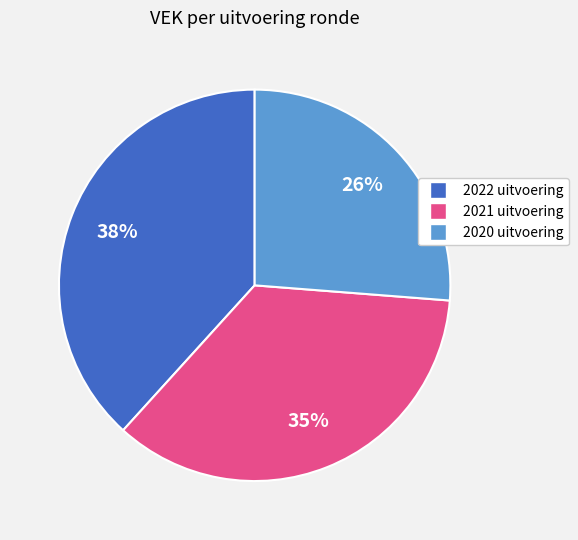

Do 2022 uitvoering and 2020 uitvoering together represent more than half of the pie?

Yes